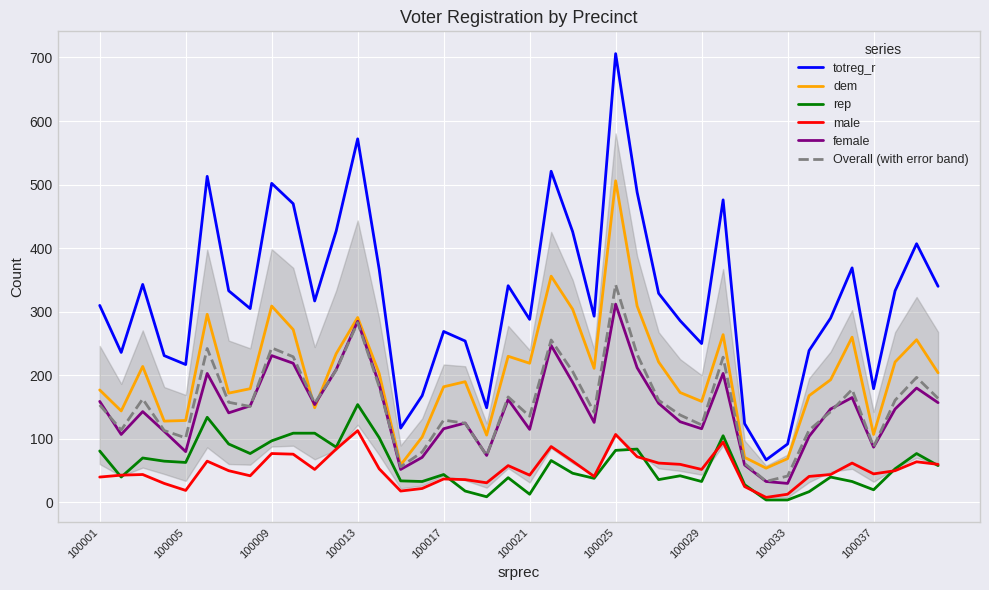

True or false: male and totreg_r cross at least once.

False